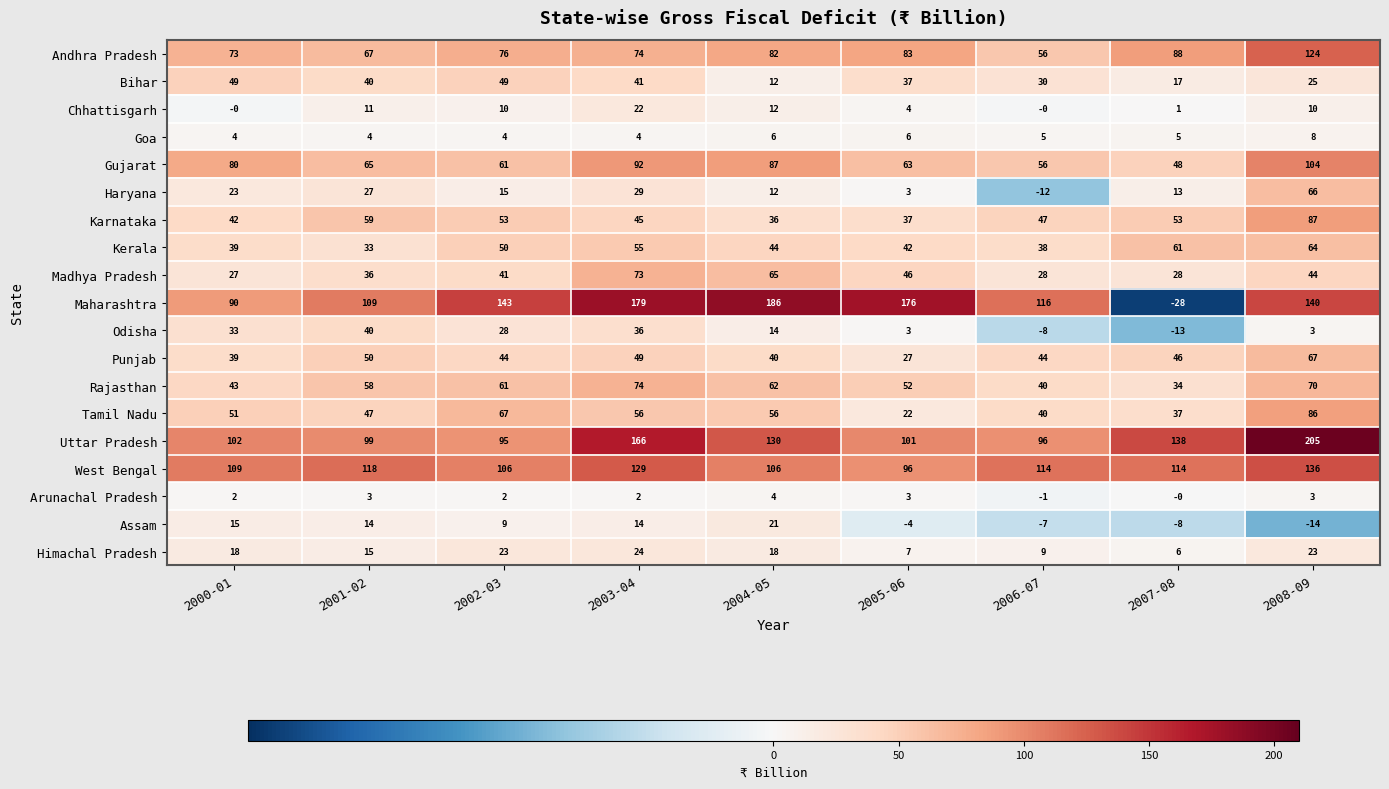

Is it true that Gujarat equals 152 at 2008-09?

False